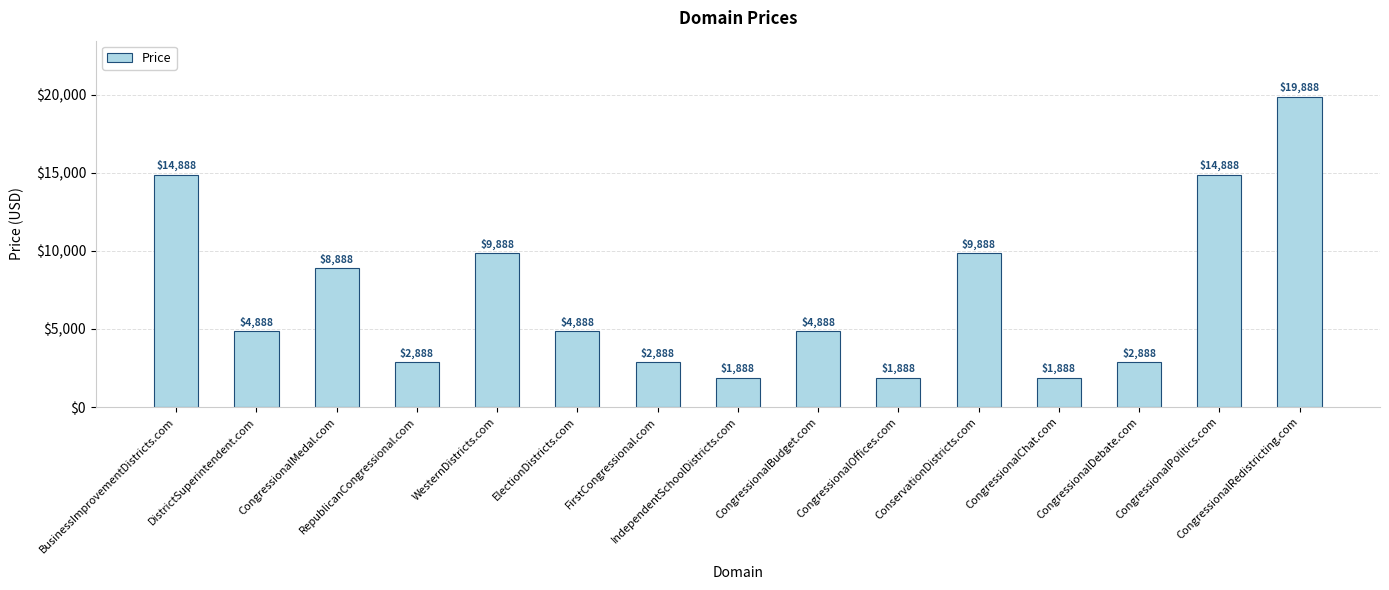

What is the ratio of the value at CongressionalDebate.com to the value at CongressionalBudget.com?

0.6